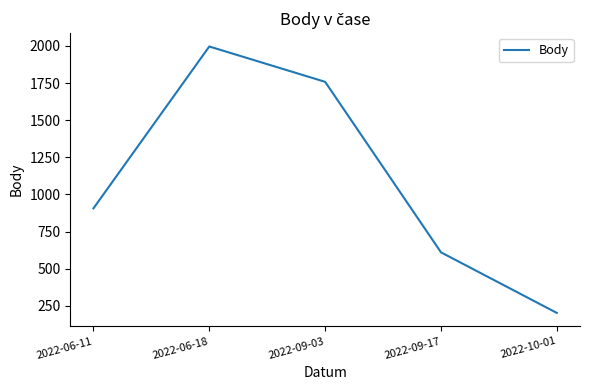

What is the sum of the values at 2022-09-03 and 2022-06-18?

3754